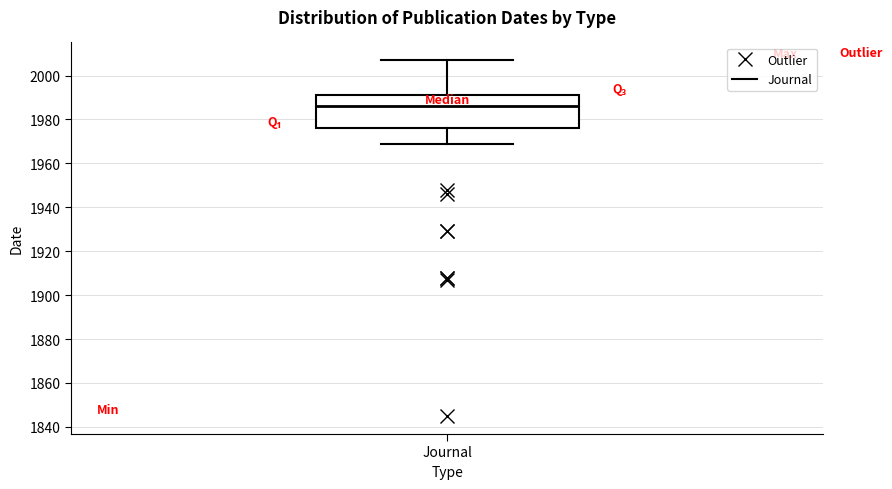

Transcribe this box plot: give where the median line is, the range the box spans, and where the two whiskers end, as read against the y-axis. The values are not printed on the chart, so give them approximately, as read against the axis.

median 1986, box 1976 to 1992, whiskers 1970 to 2008